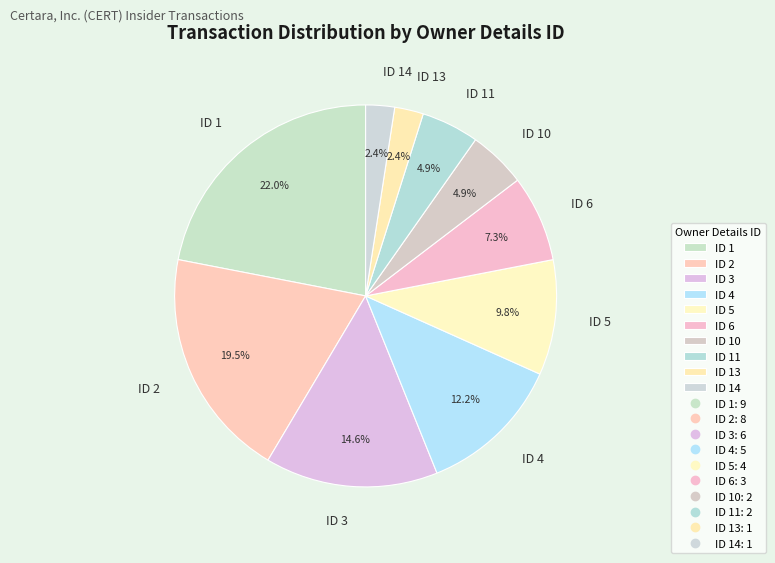

What portion of the pie excludes ID 1?

78.0%